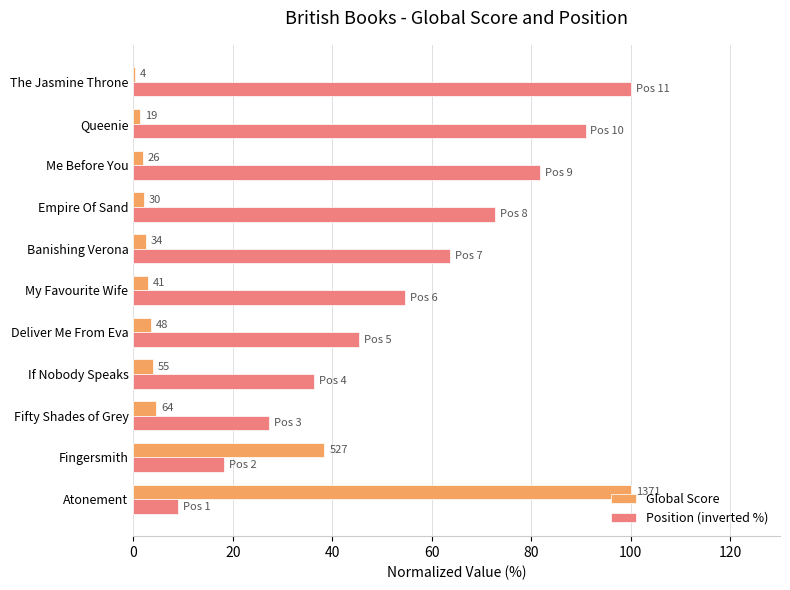

What are all the series names shown in the legend?

Global Score, Position (inverted %)